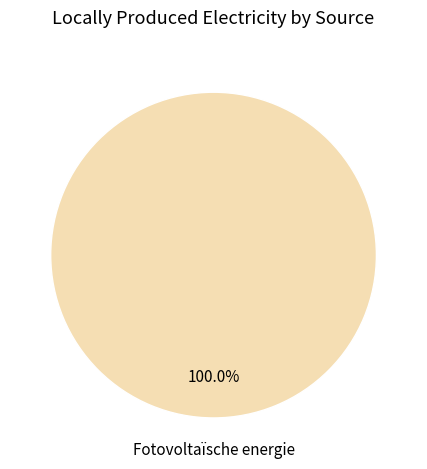

Is there a majority slice in this chart?

Yes